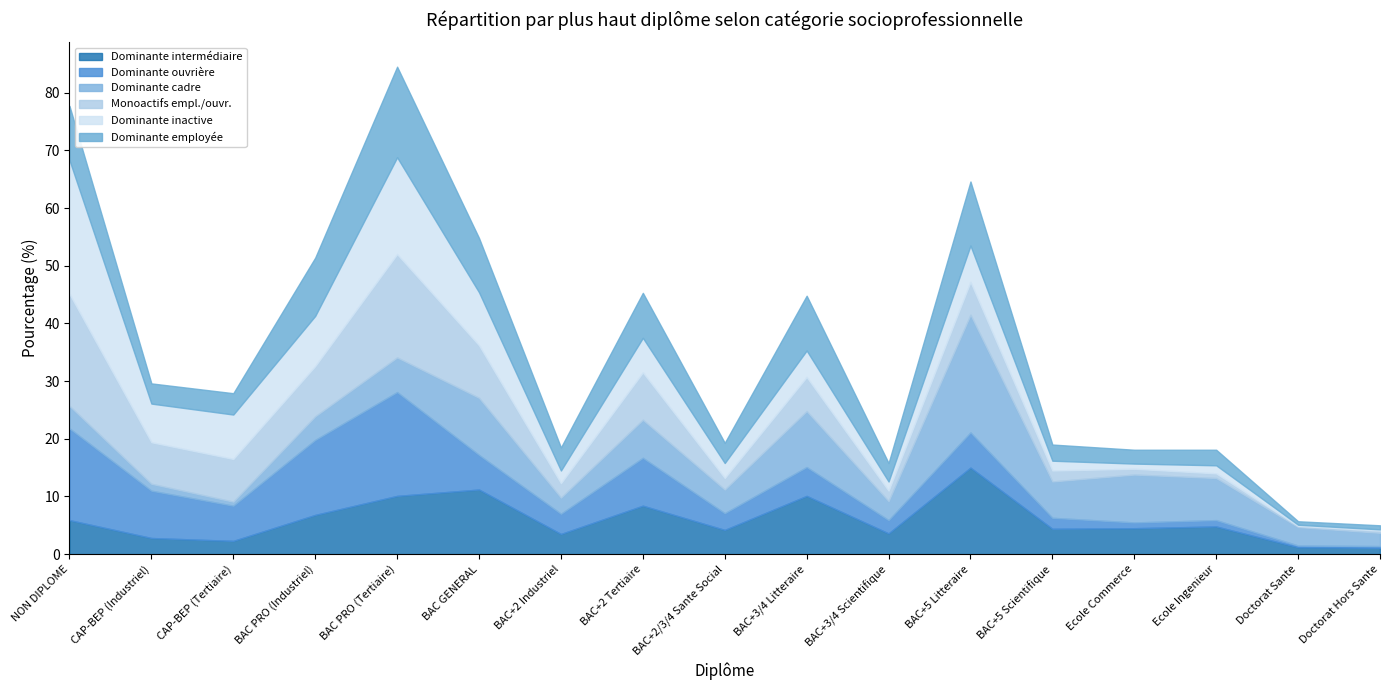

What is the sum of all Dominante inactive values?

100.0